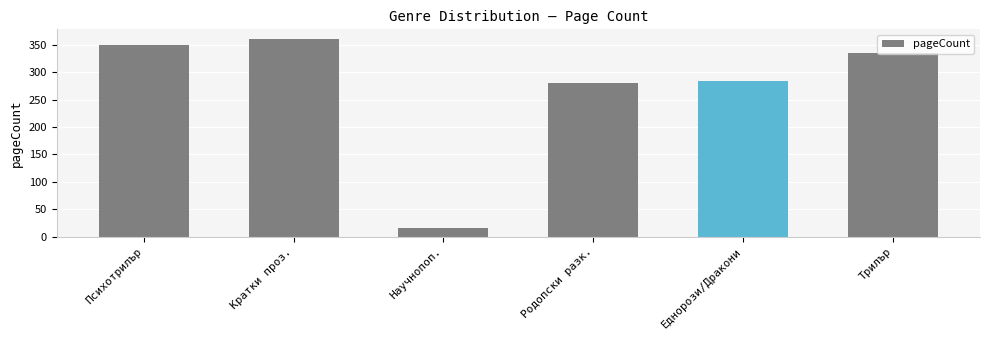

Rank the categories by value from highest to lowest.

Кратки проз., Психотрилър, Трилър, Еднорози/Дракони, Родопски разк., Научнопоп.